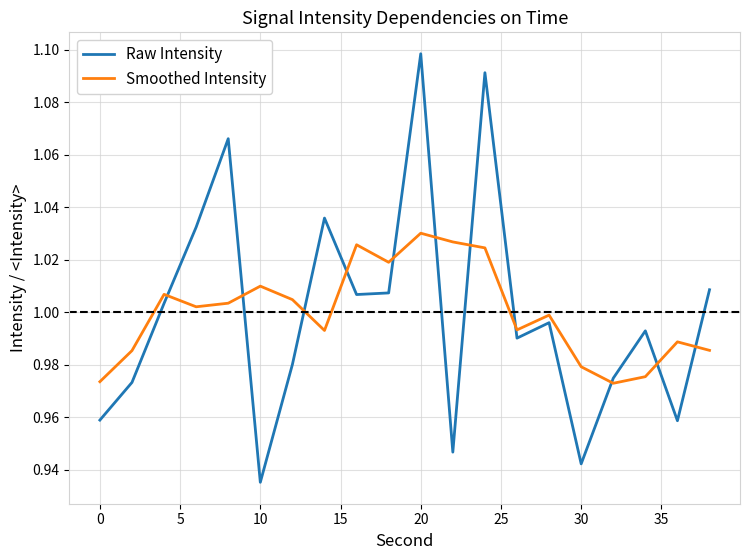

Rank the series by their maximum value, from highest to lowest.

Raw Intensity, Smoothed Intensity